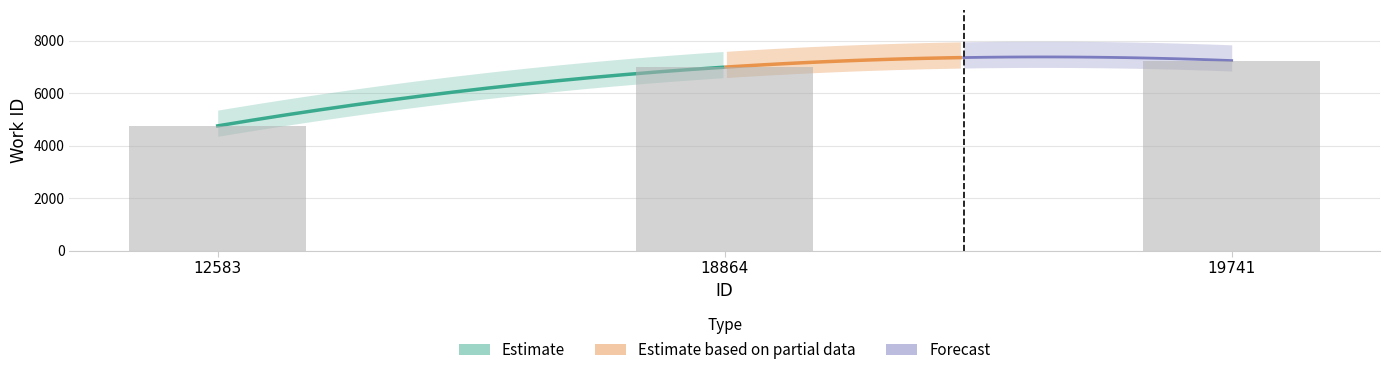

What is the value of the 1st bar from the left?

4754